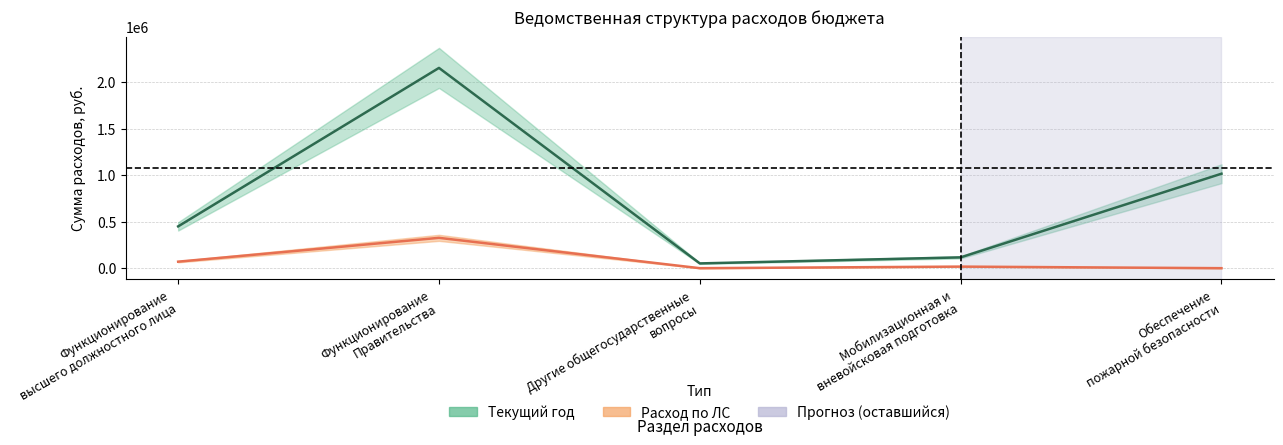

Where does the Текущий год series first go above 449298?

Функционирование
Правительства